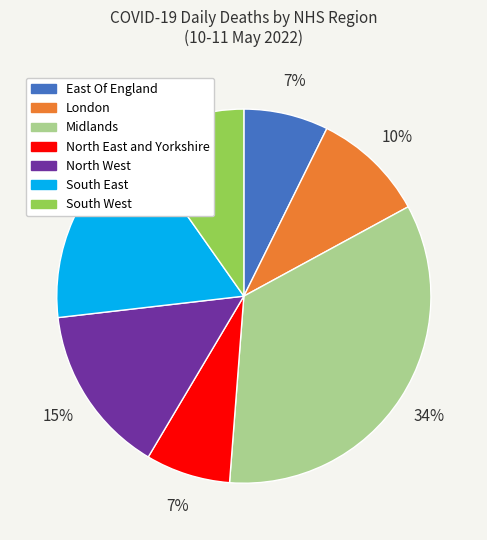

Which slice is the largest?

Midlands